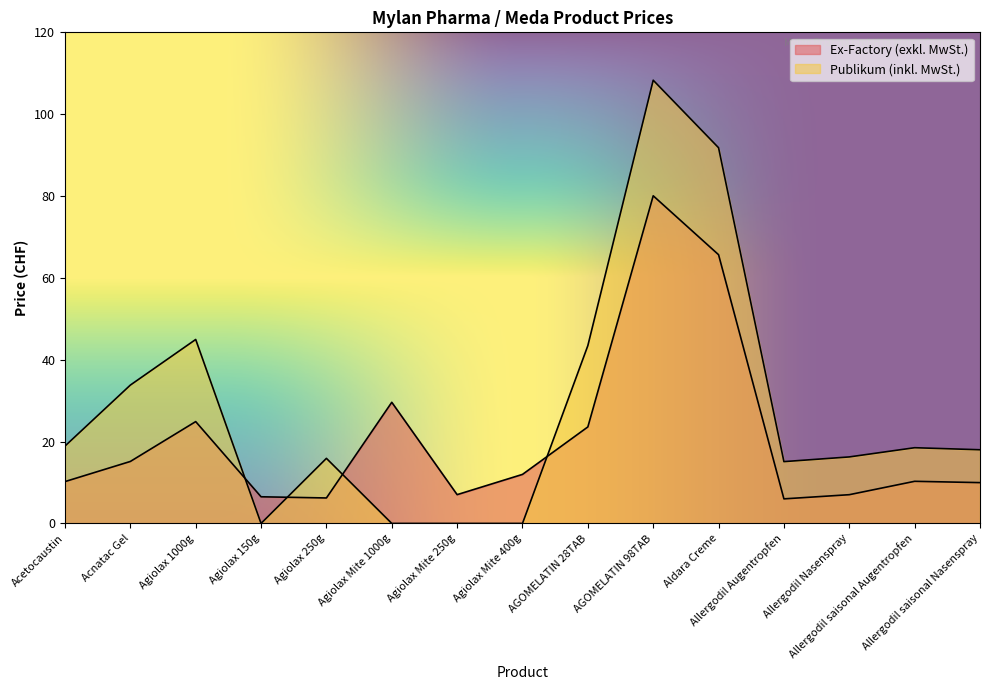

The Publikum (inkl. MwSt.) series shows -58.8 at Agiolax Mite 1000g. True or false?

False